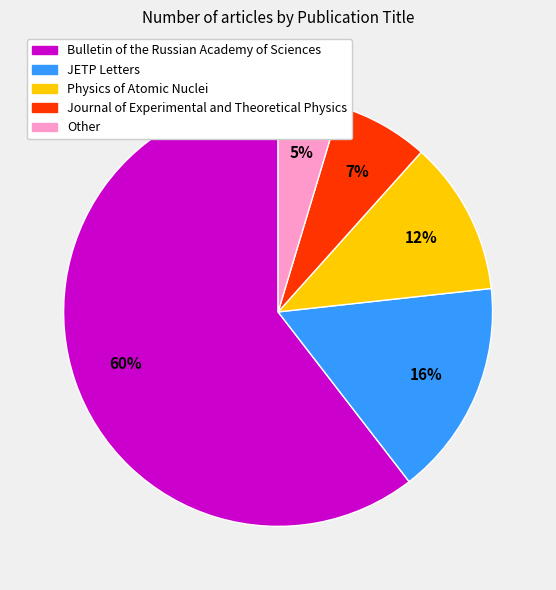

Is it true that JETP Letters is 16% of the pie?

True